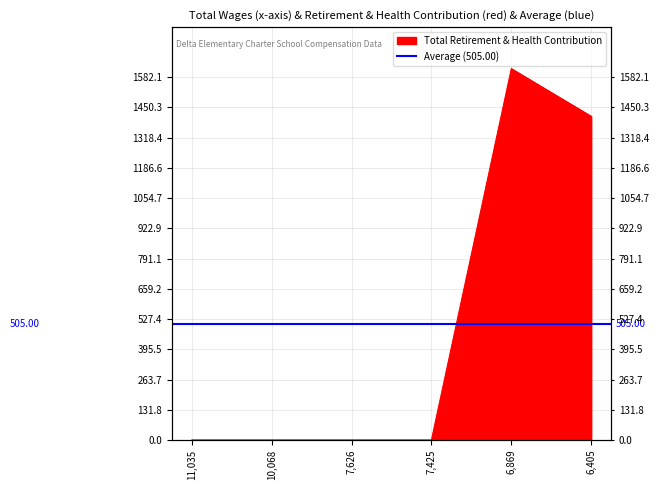

The chart shows a value of 1411 at 6405.0. True or false?

True